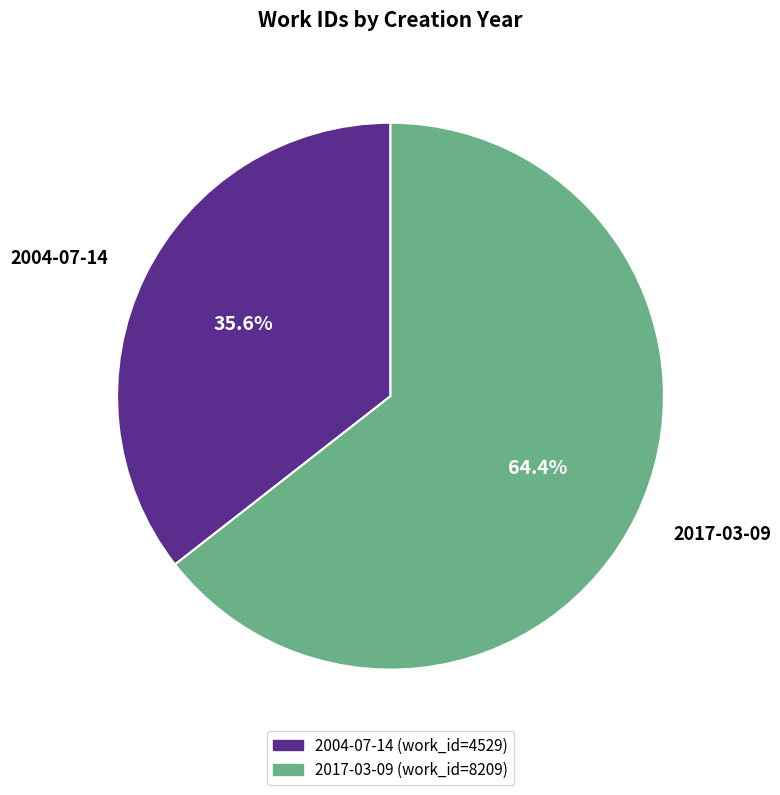

The 2004-07-14 slice represents 30% of the pie. True or false?

False